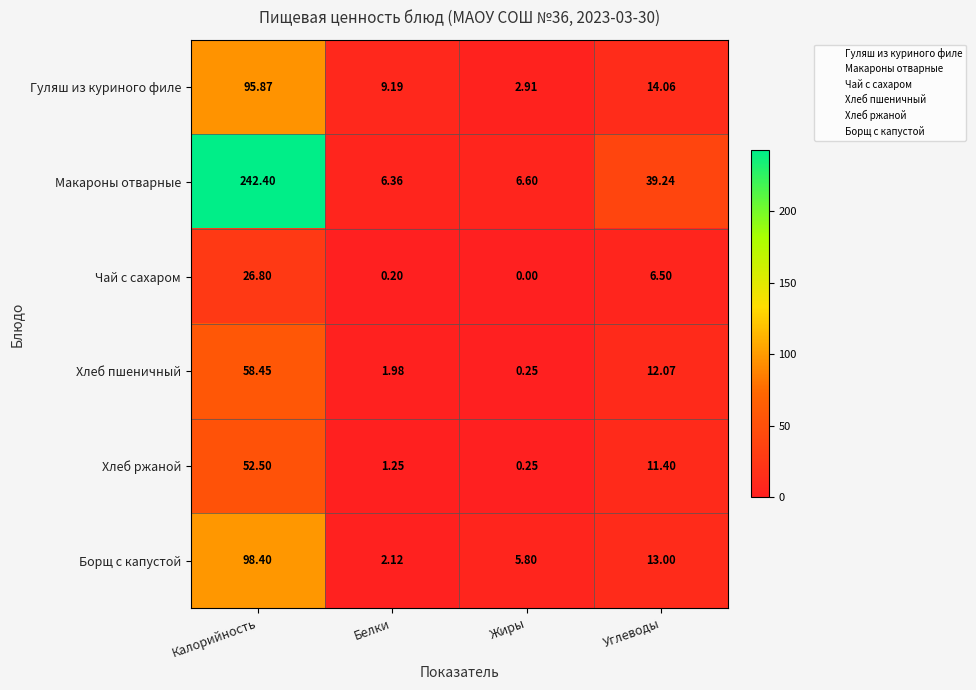

Which series has the widest spread of values?

Макароны отварные